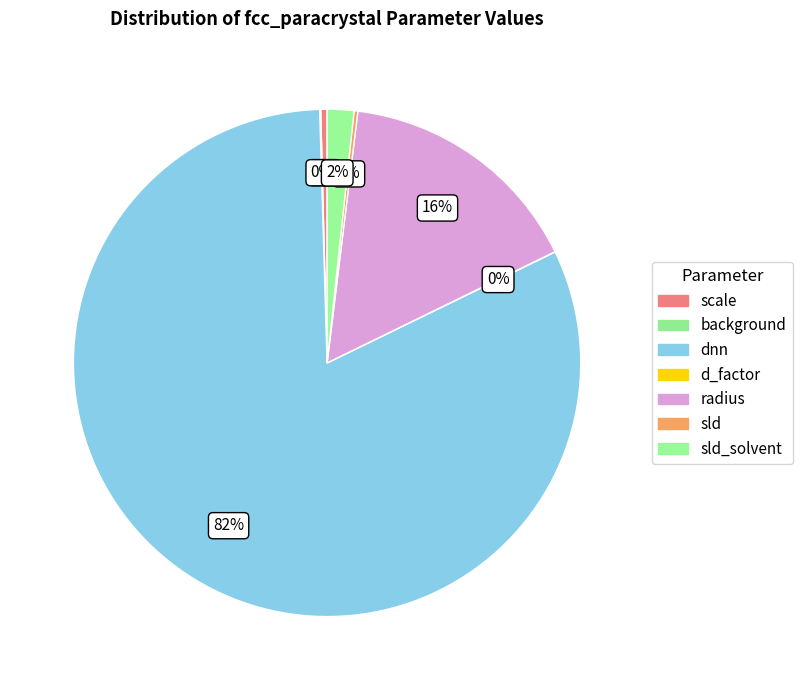

How many segments does this pie chart have?

7